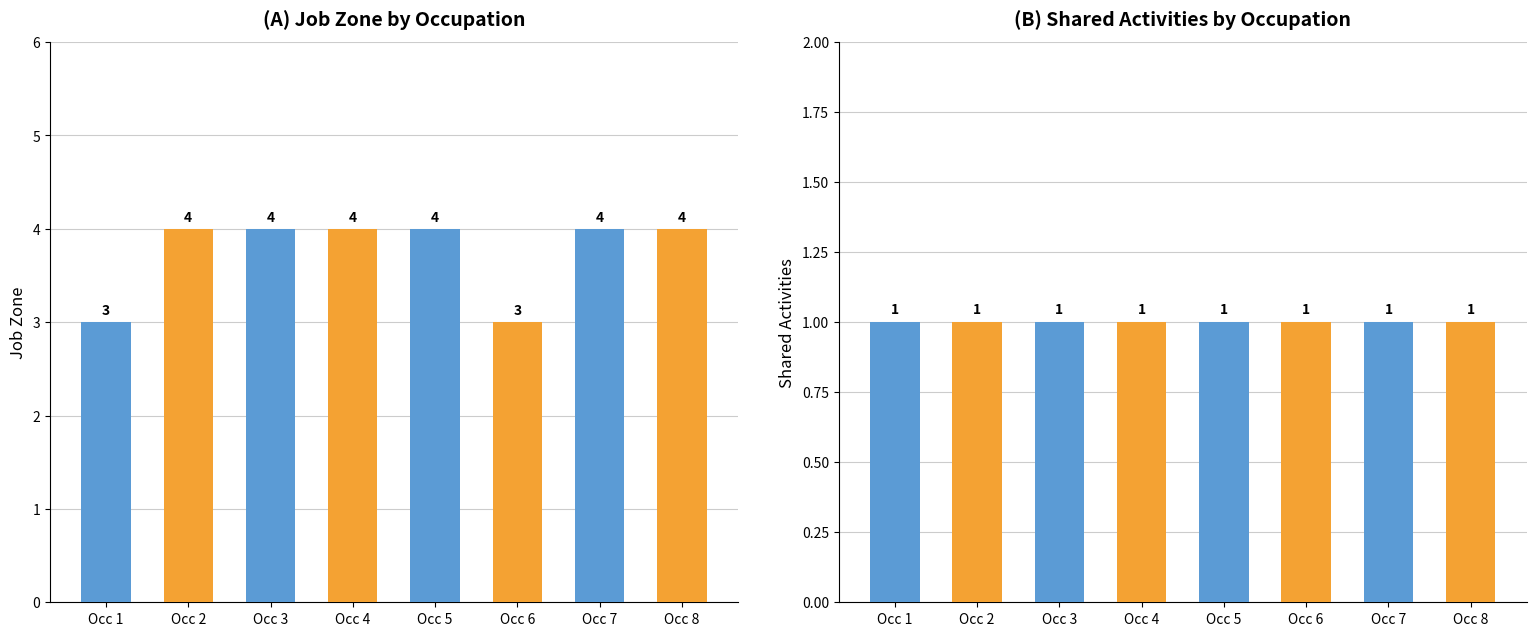

The value of Job Zone at Occ 7 is 2. True or false?

False